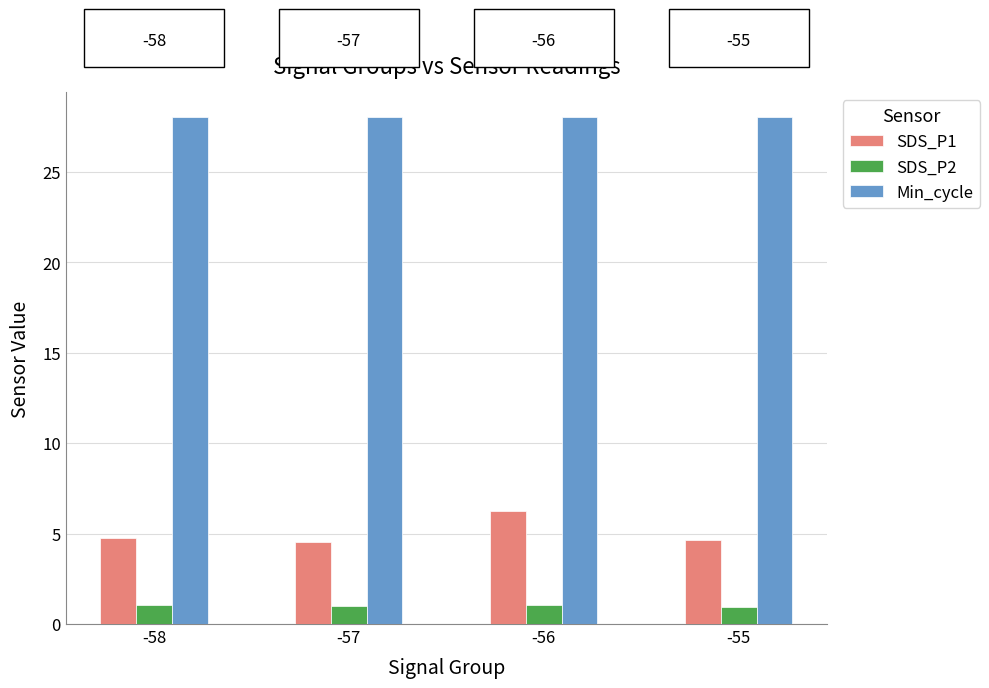

What is the sum of the SDS_P1 values at -58 and -55?

9.4